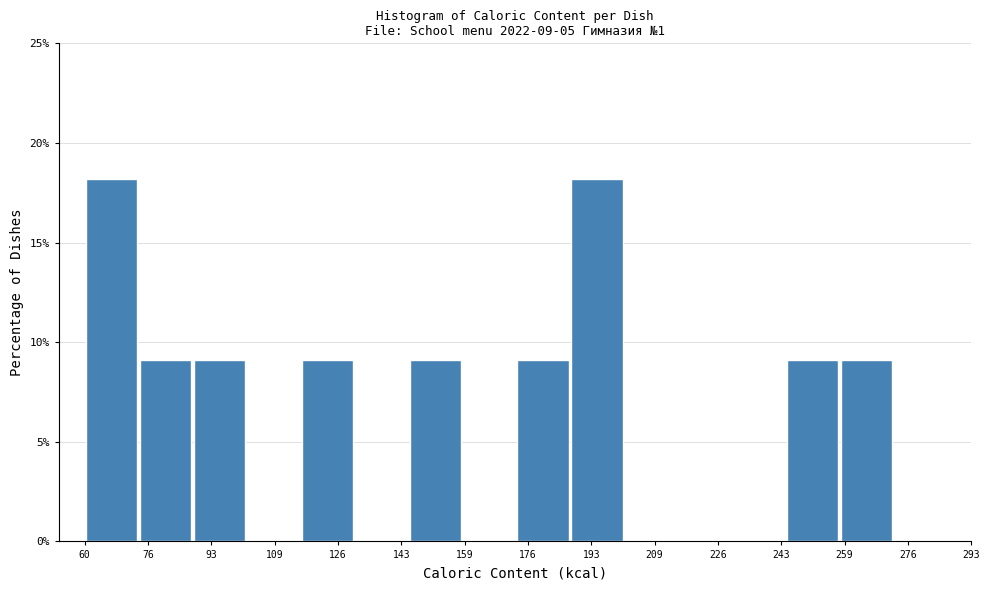

What is the height of the bar covering 146 to 160 on the x-axis? Neither the bar edges nor the heights are printed on the chart, so give them approximately, as read against the axes.

9